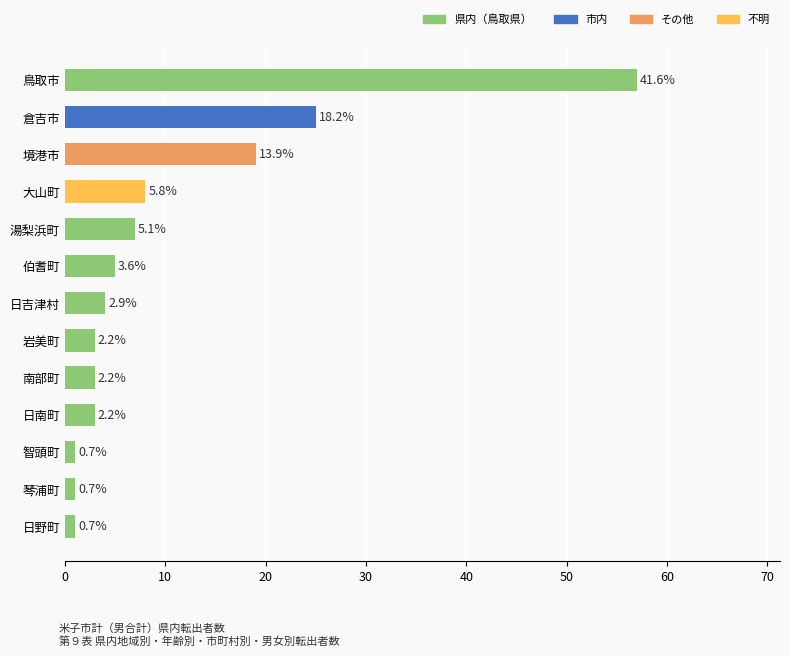

Does the chart contain any negative values?

No